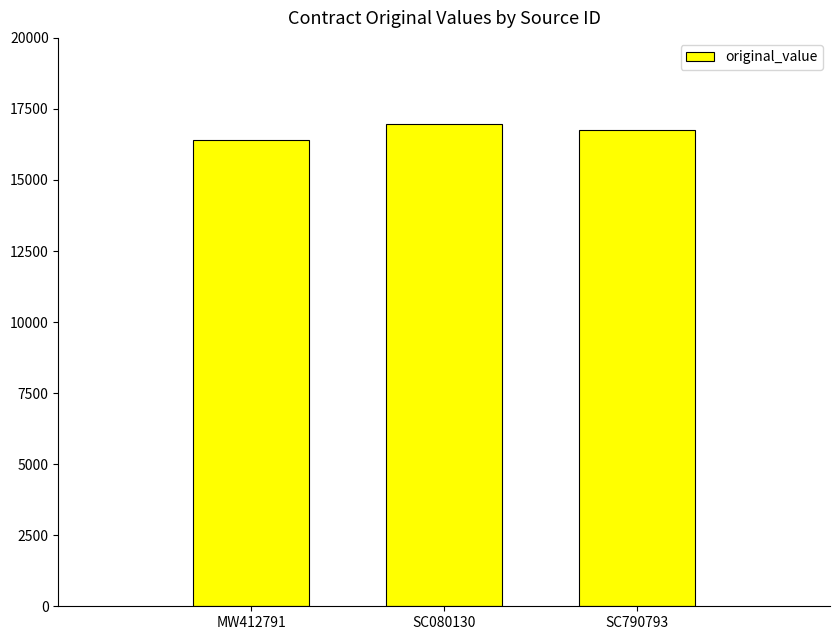

What is the smallest value displayed?

16400.0